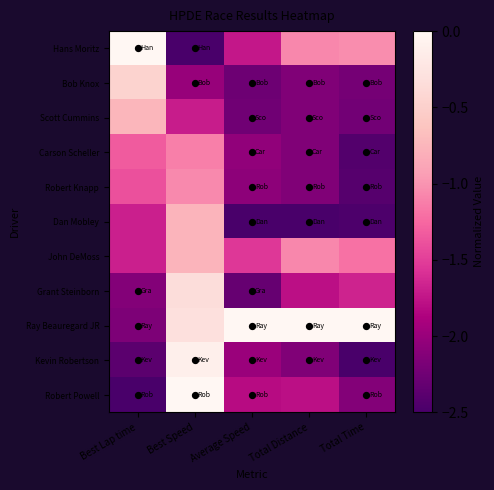

Reading left to right, transcribe all the data shown in this chart.

Hans Moritz: Best Lap time=-0.0	Best Speed=-2.5	Average Speed=-1.7	Total Distance=-1.1	Total Time=-1.0
Bob Knox: Best Lap time=-0.5	Best Speed=-2.0	Average Speed=-2.3	Total Distance=-2.1	Total Time=-2.2
Scott Cummins: Best Lap time=-0.7	Best Speed=-1.7	Average Speed=-2.2	Total Distance=-2.1	Total Time=-2.2
Carson Scheller: Best Lap time=-1.3	Best Speed=-1.1	Average Speed=-2.0	Total Distance=-2.1	Total Time=-2.4
Robert Knapp: Best Lap time=-1.4	Best Speed=-1.1	Average Speed=-2.1	Total Distance=-2.1	Total Time=-2.4
Dan Mobley: Best Lap time=-1.7	Best Speed=-0.8	Average Speed=-2.5	Total Distance=-2.5	Total Time=-2.5
John DeMoss: Best Lap time=-1.7	Best Speed=-0.8	Average Speed=-1.5	Total Distance=-1.1	Total Time=-1.2
Grant Steinborn: Best Lap time=-2.1	Best Speed=-0.3	Average Speed=-2.3	Total Distance=-1.8	Total Time=-1.7
Ray Beauregard JR: Best Lap time=-2.2	Best Speed=-0.3	Average Speed=-0.0	Total Distance=-0.0	Total Time=-0.0
Kevin Robertson: Best Lap time=-2.4	Best Speed=-0.1	Average Speed=-2.0	Total Distance=-2.1	Total Time=-2.5
Robert Powell: Best Lap time=-2.5	Best Speed=-0.0	Average Speed=-1.8	Total Distance=-1.8	Total Time=-2.1